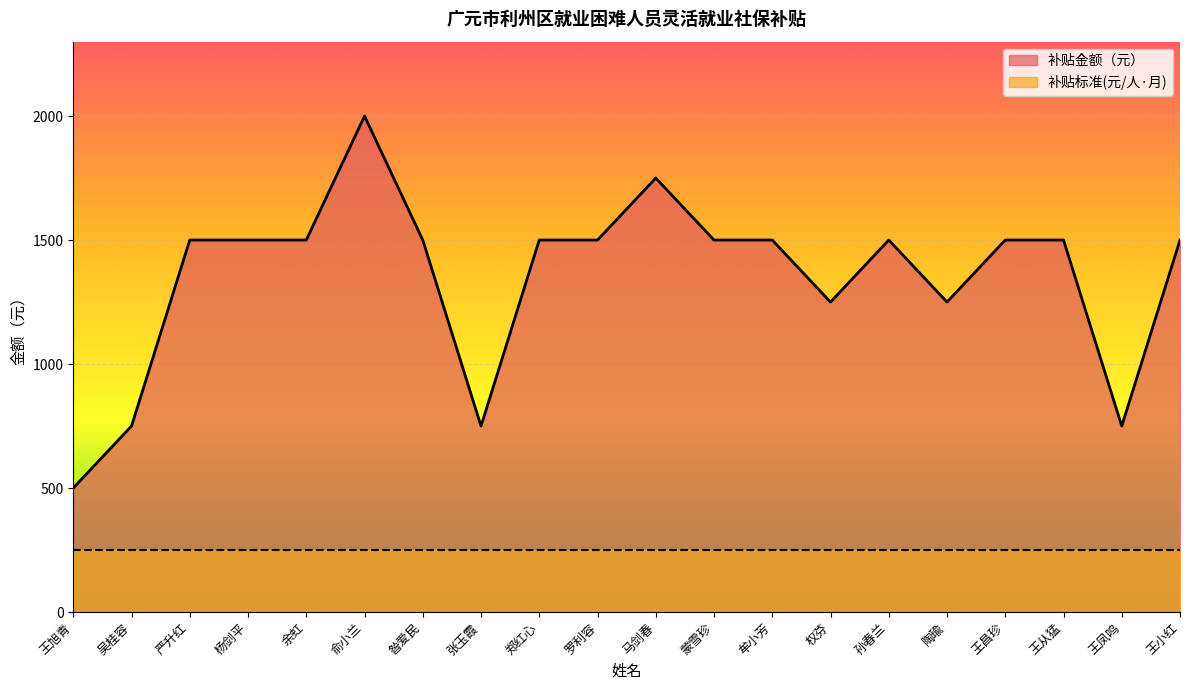

List the labels in order of value, smallest first.

王旭青, 吴桂容, 张玉霞, 王凤鸣, 权芬, 陶瑜, 严升红, 杨剑平, 余虹, 昝爱民, 郑红心, 罗利容, 蒙雪珍, 牟小芳, 孙春兰, 王昌珍, 王从猛, 王小红, 马剑春, 俞小兰